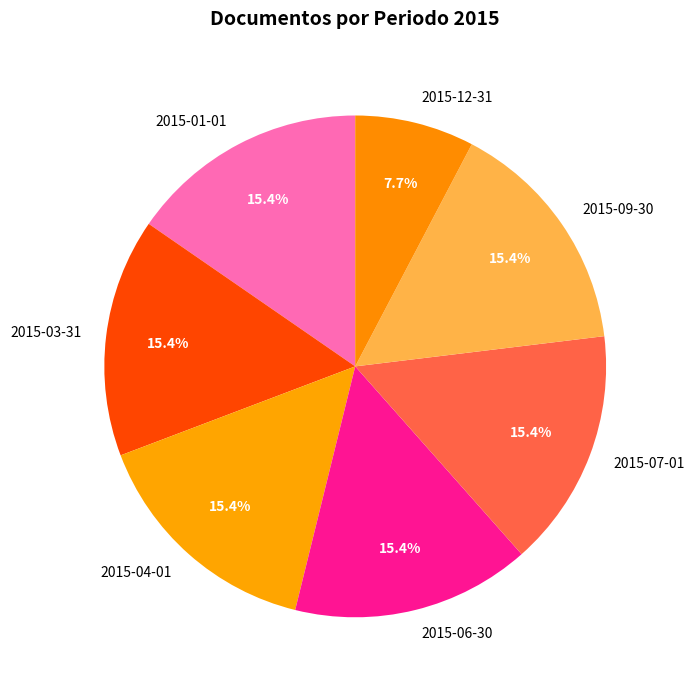

Is there a majority slice in this chart?

No